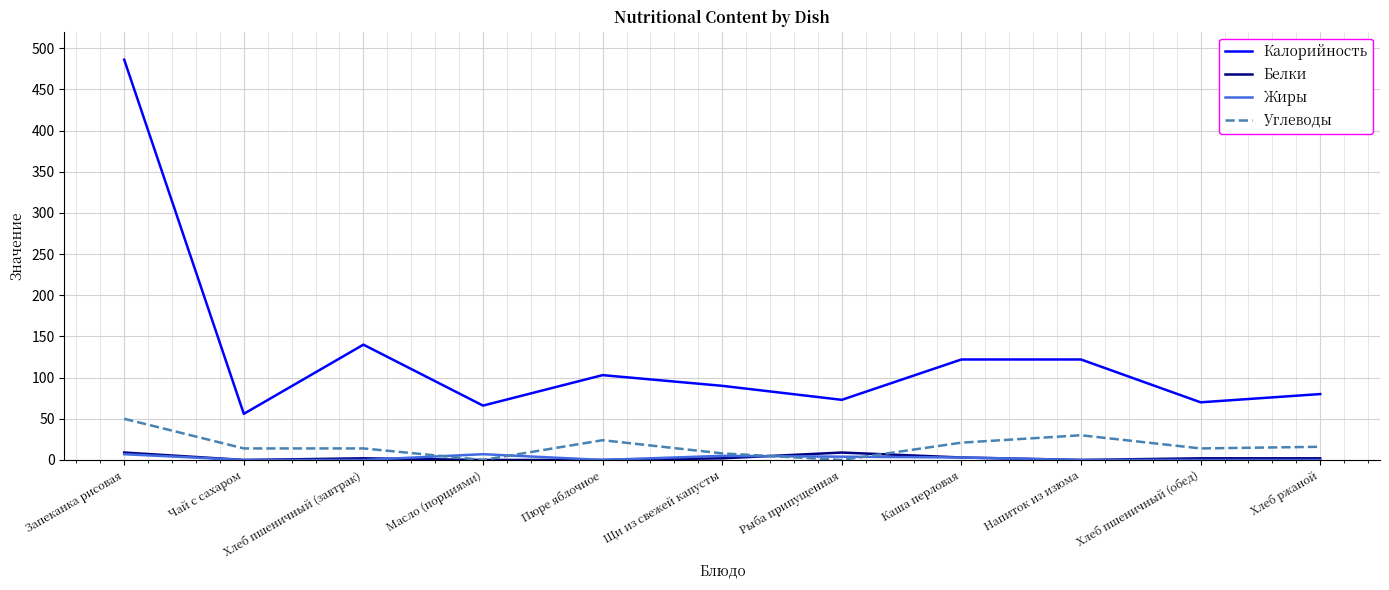

Which series has the largest total across all categories?

Калорийность